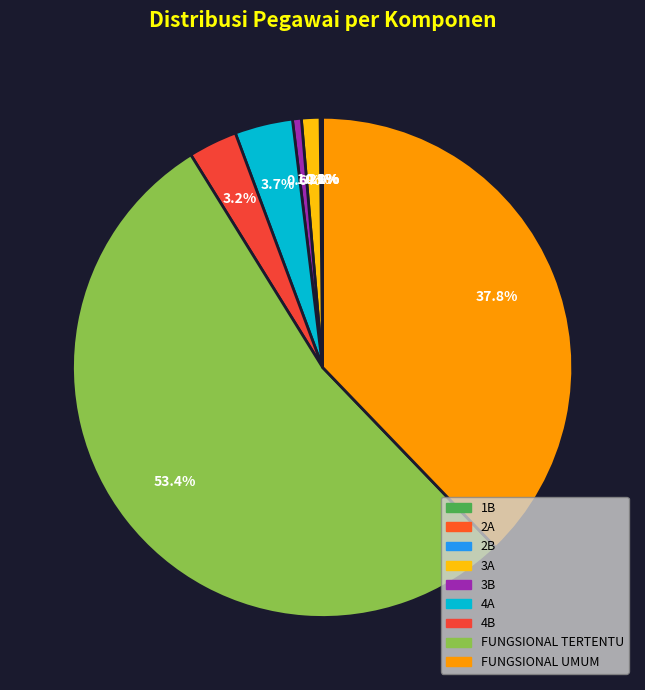

What is the change in value from 2A to 3A?

+519